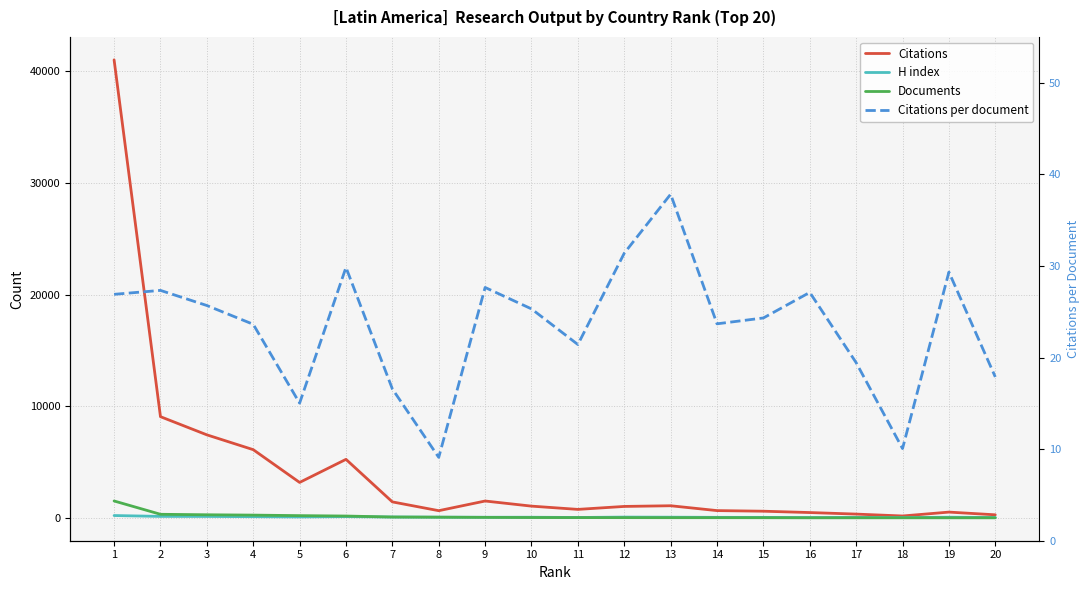

The Citations series shows 1036.0 at 12. True or false?

True